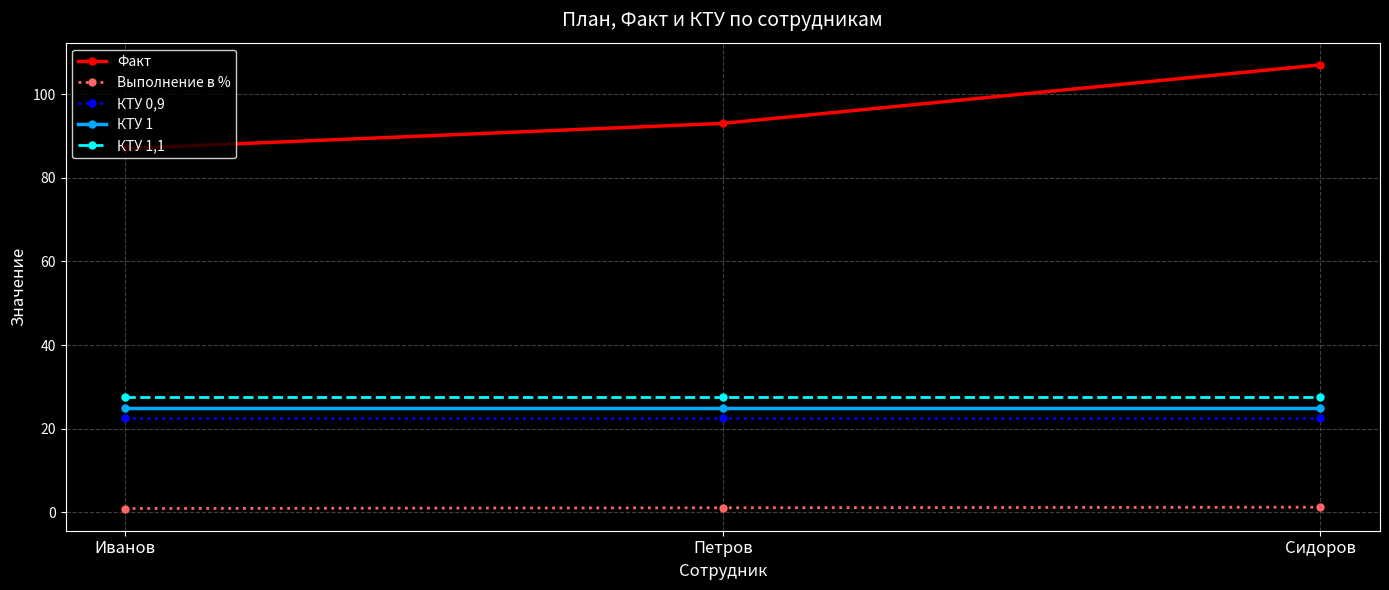

At which category is the sum across all series the highest?

Сидоров